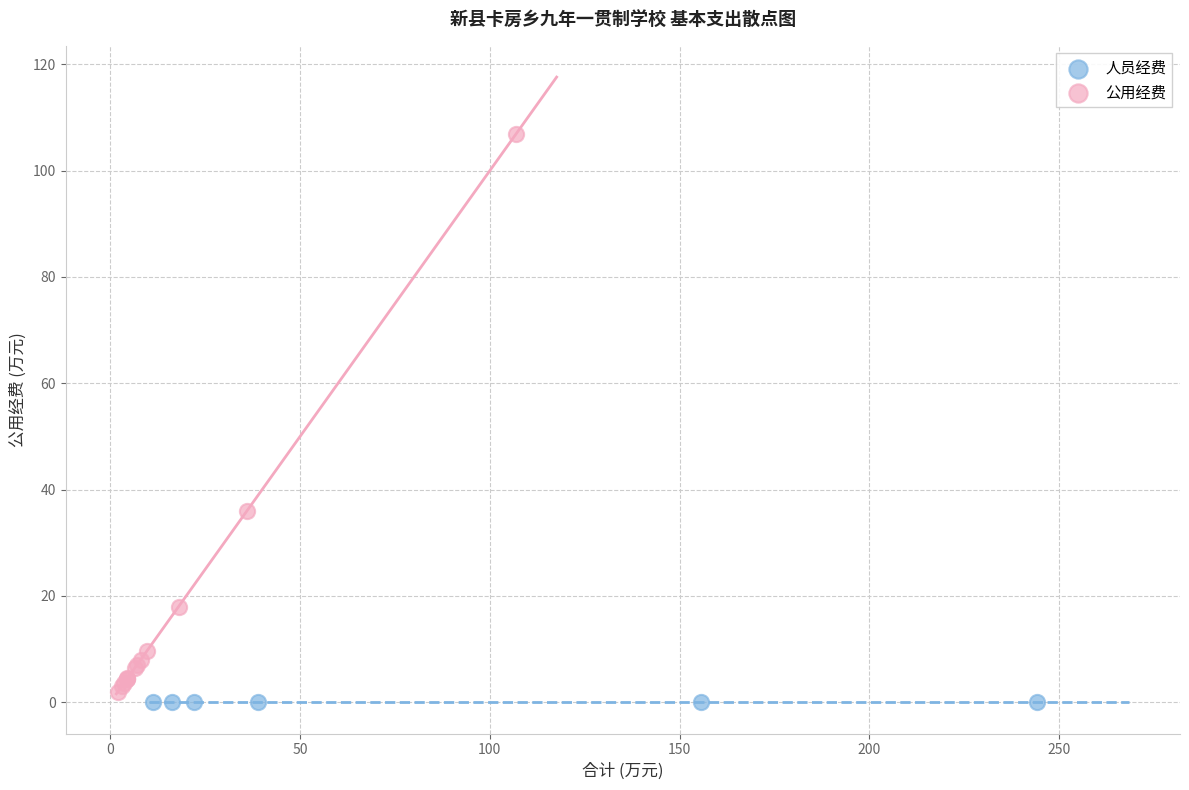

Which series reaches the maximum Y coordinate?

公用经费